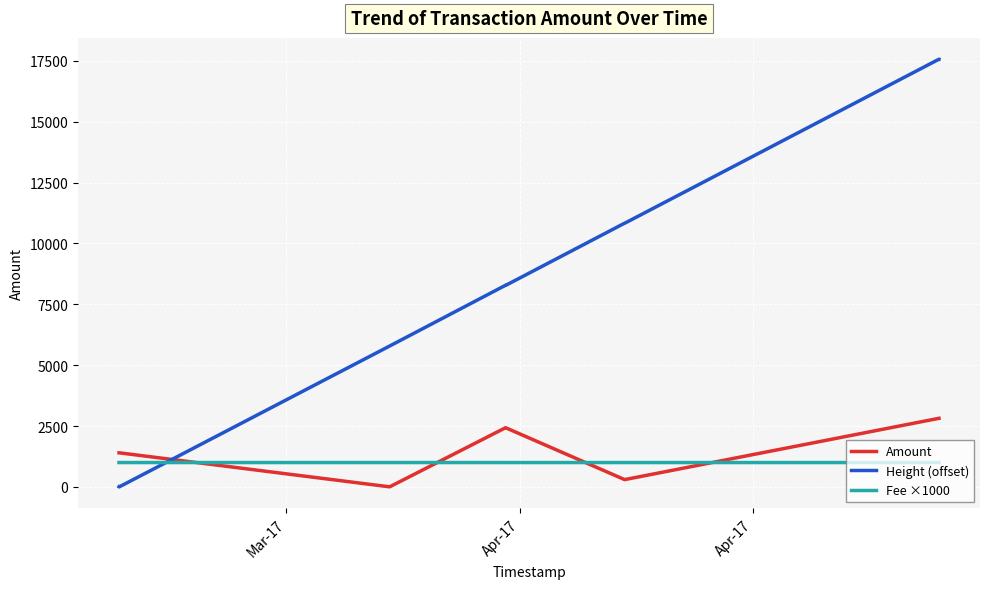

What is the greatest value displayed?

17569.0